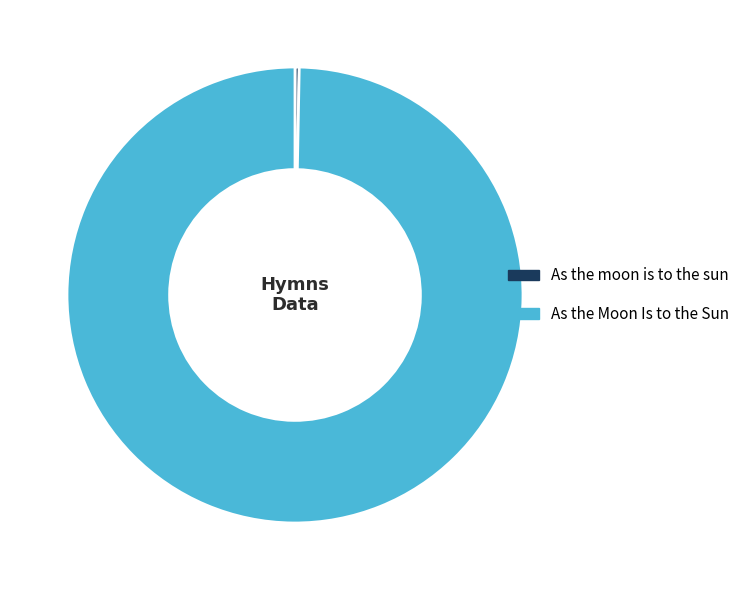

Approximately how many times larger is the value at As the Moon Is to the Sun compared to As the moon is to the sun?

335.0